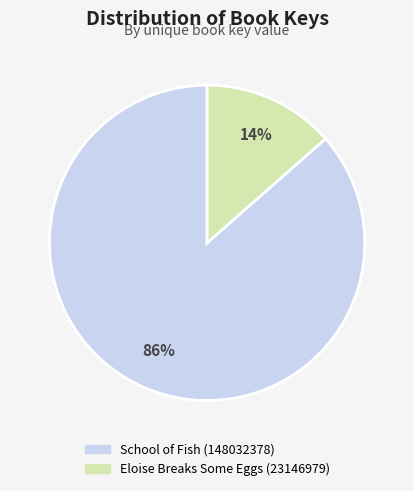

What percentage is the School of Fish (148032378) slice, to the nearest percent?

86%